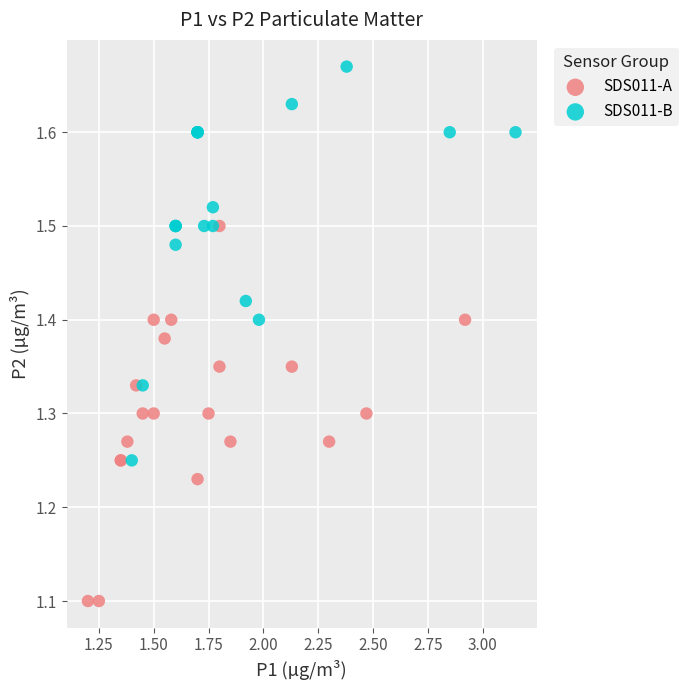

Which series contains the lowest Y value?

SDS011-A